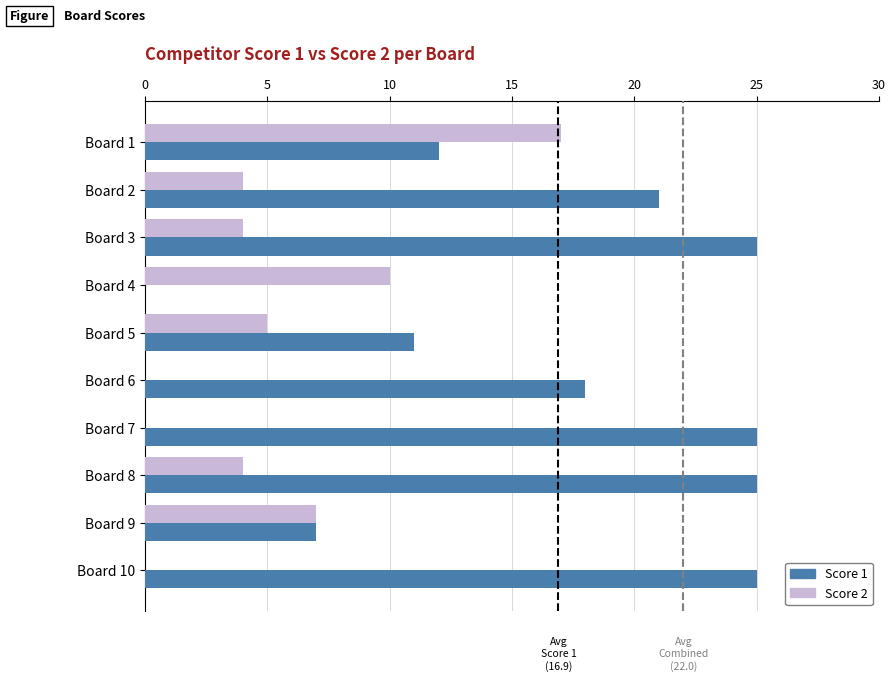

What is the sum of all Score 2 values?

51